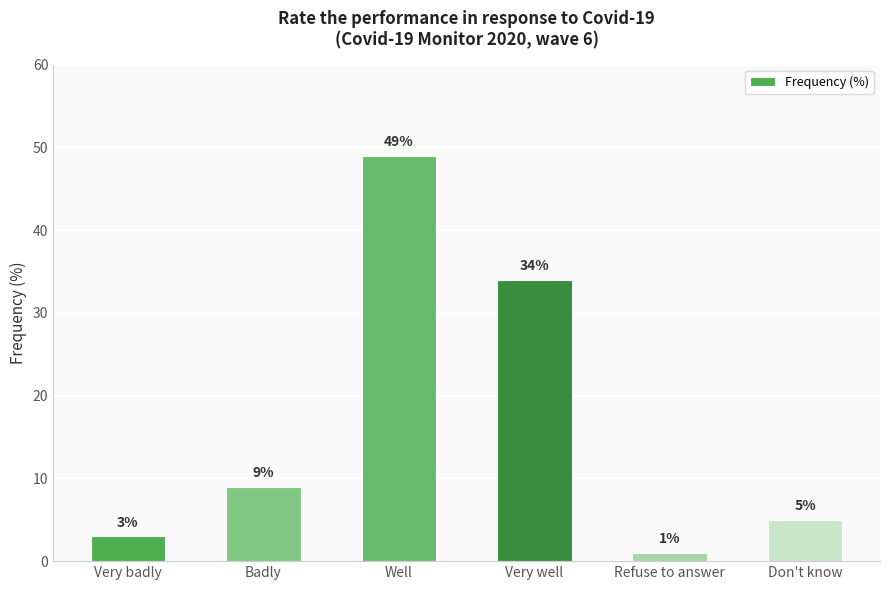

Does the chart contain any negative values?

No